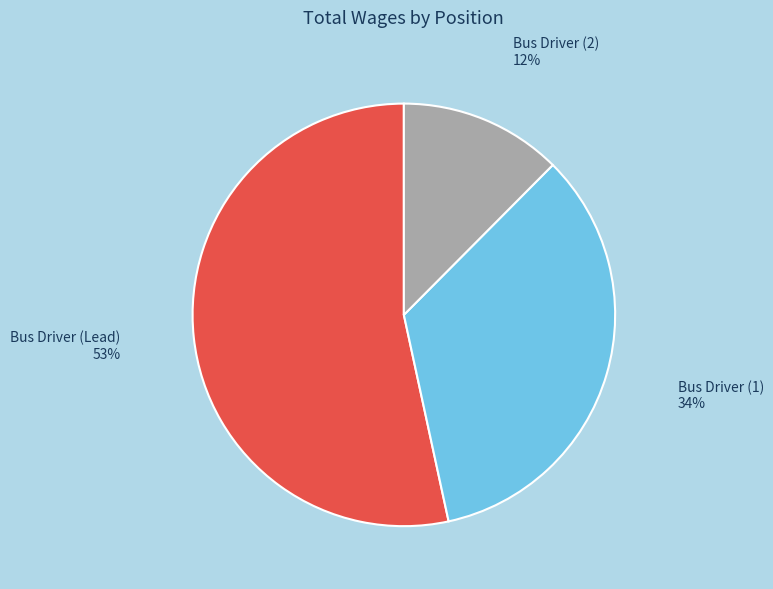

To the nearest percent, what is the average slice percentage?

33%